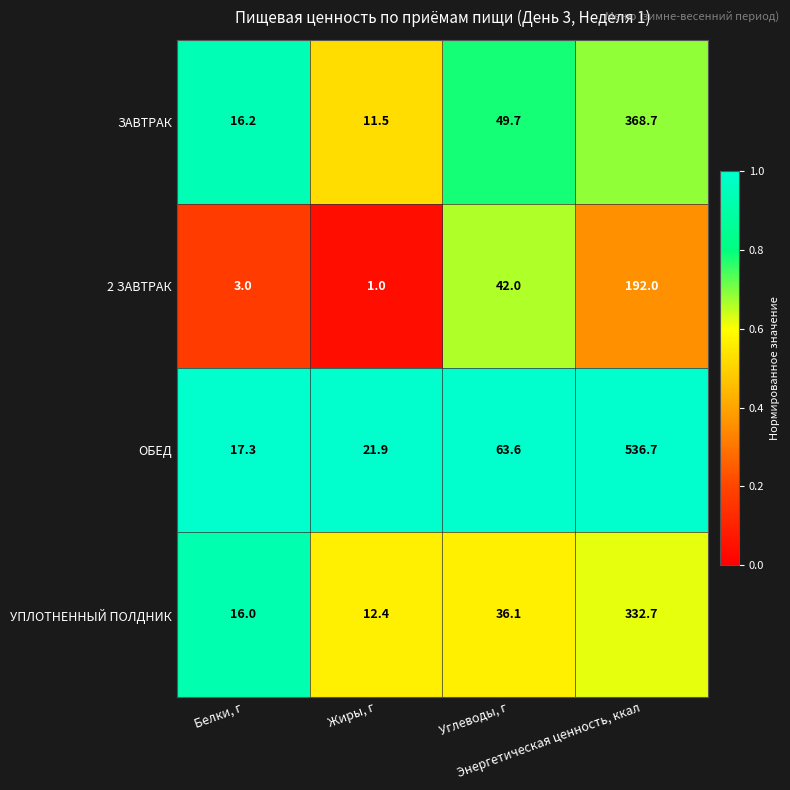

What is the minimum value for ОБЕД?

17.3